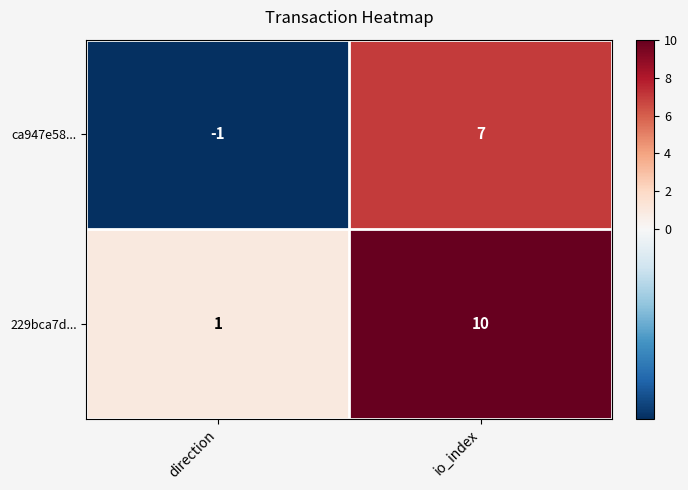

List the series in order of their peak value, highest first.

229bca7d..., ca947e58...